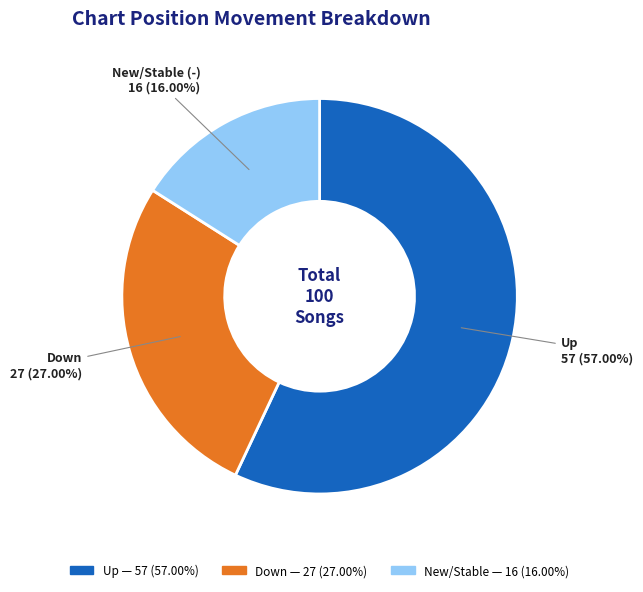

To the nearest percent, what is the average slice percentage?

33%